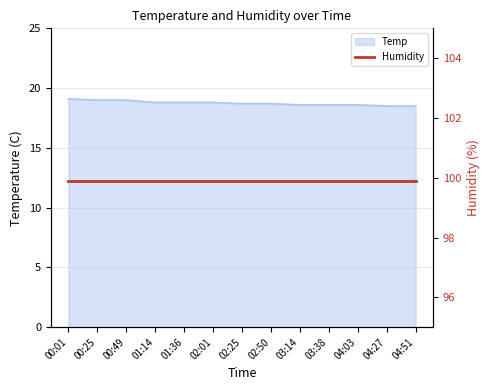

The value at 01:14 is 18.8. True or false?

True